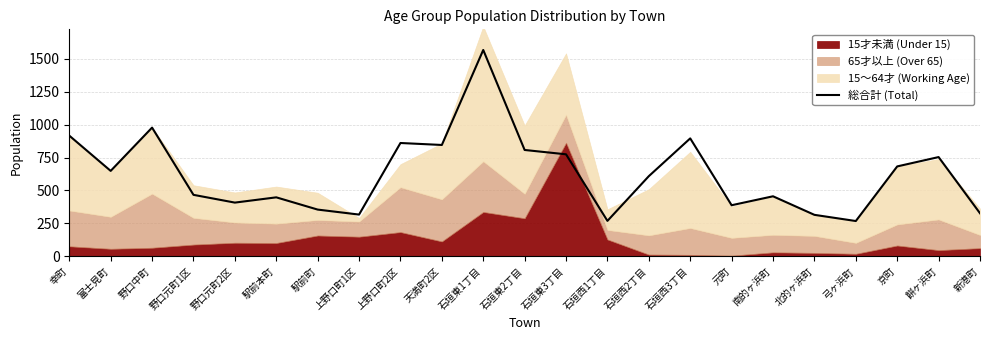

True or false: there are more than 2 points higher than both neighbors.

True